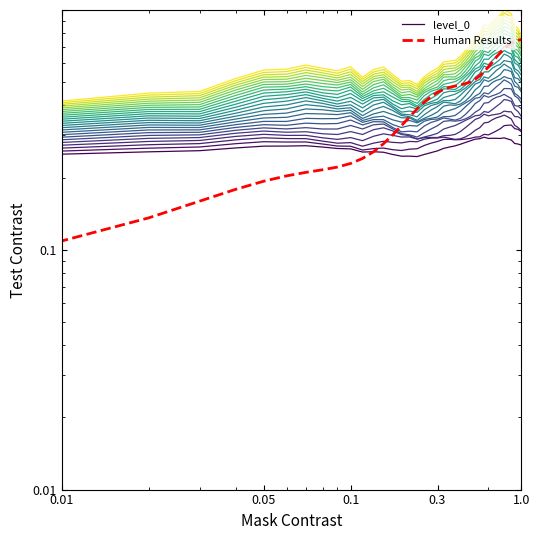

What is the difference between the Human Results values at 15 and 6?

0.1